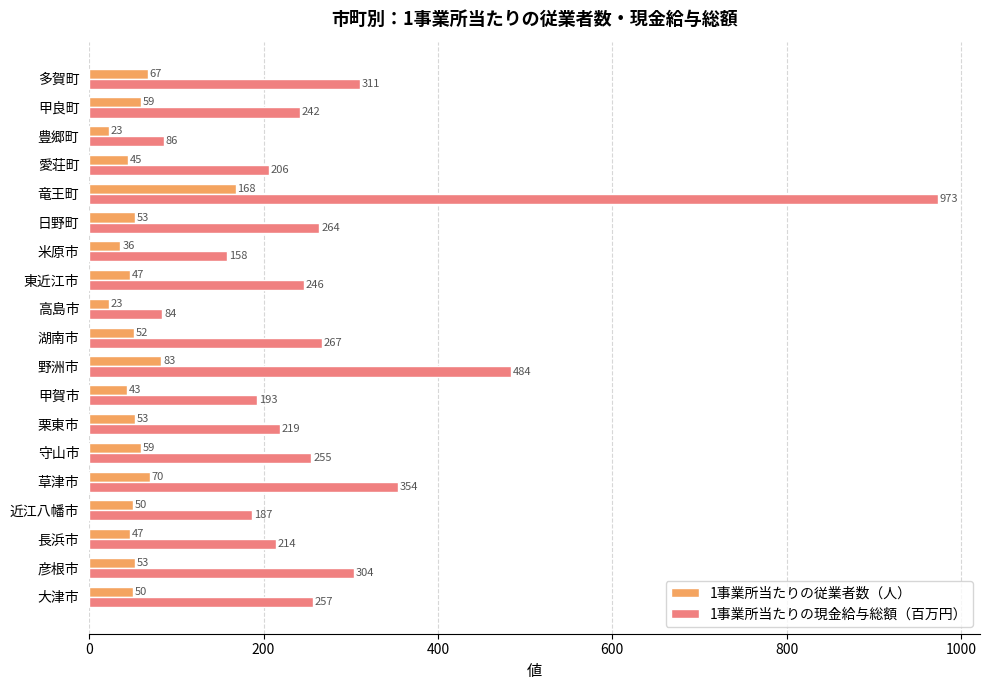

Is the value of 1事業所当たりの現金給与総額（百万円） at 米原市 greater than the value of 1事業所当たりの従業者数（人） at 愛荘町?

Yes